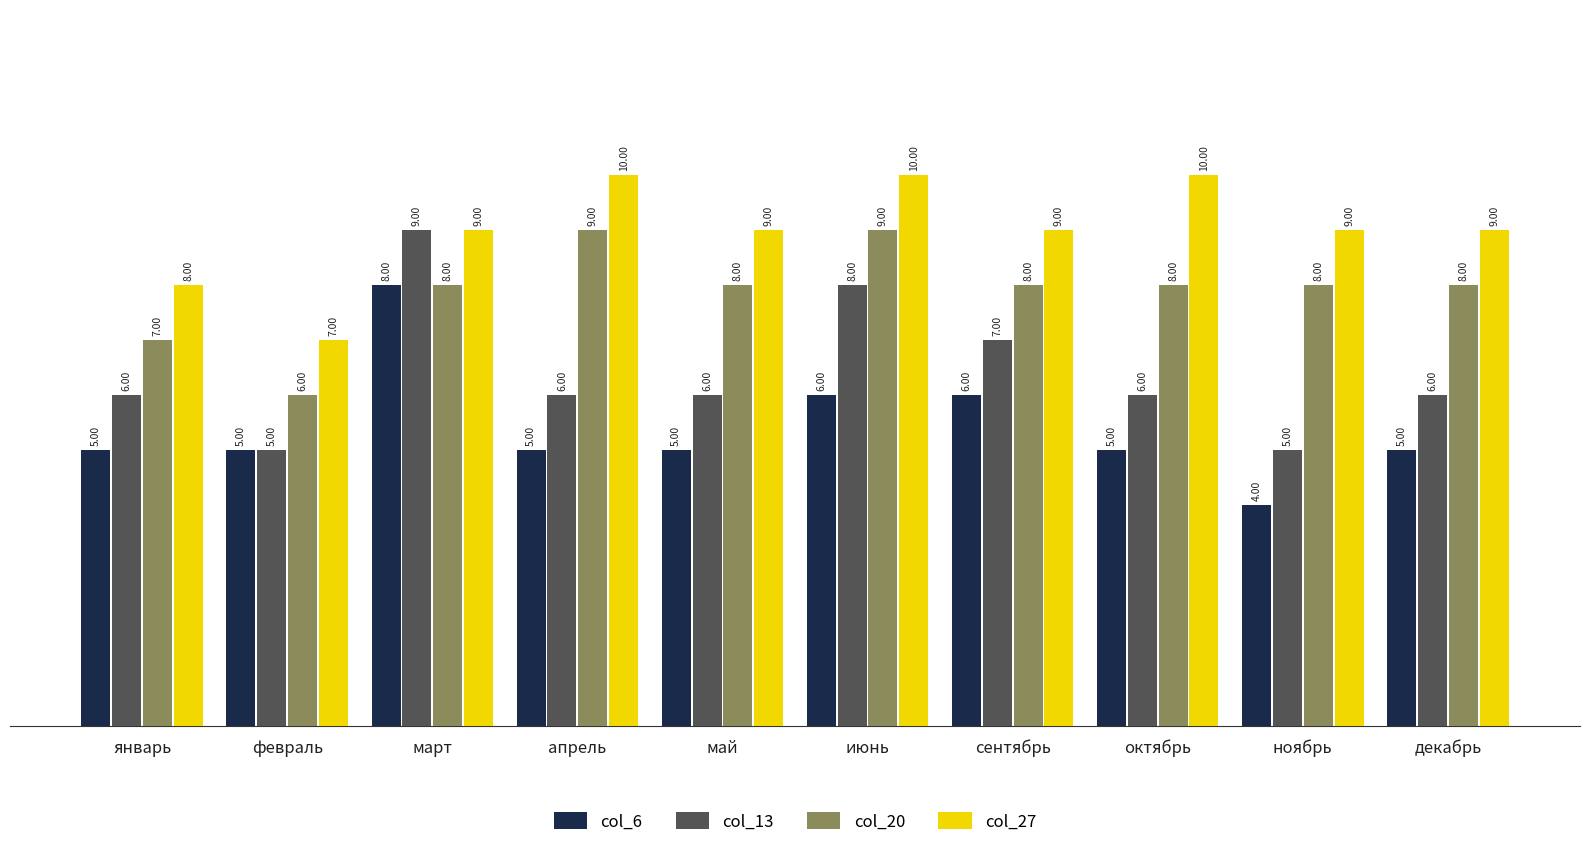

At which label is col_27 closest to 8?

январь